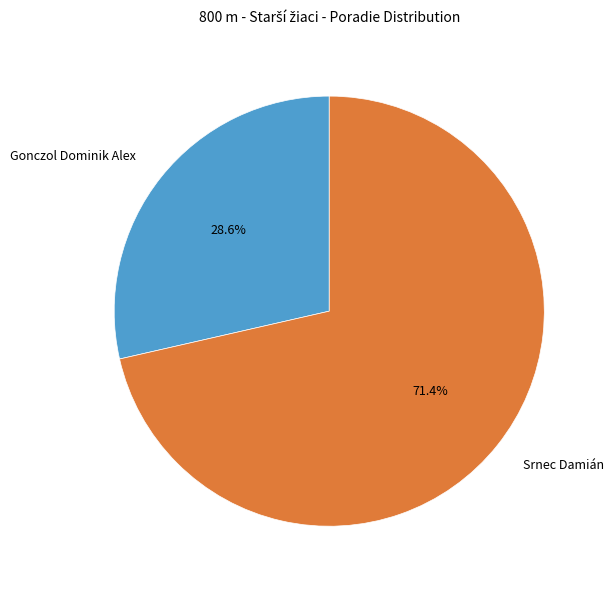

Is there any slice that represents more than half of the pie?

Yes